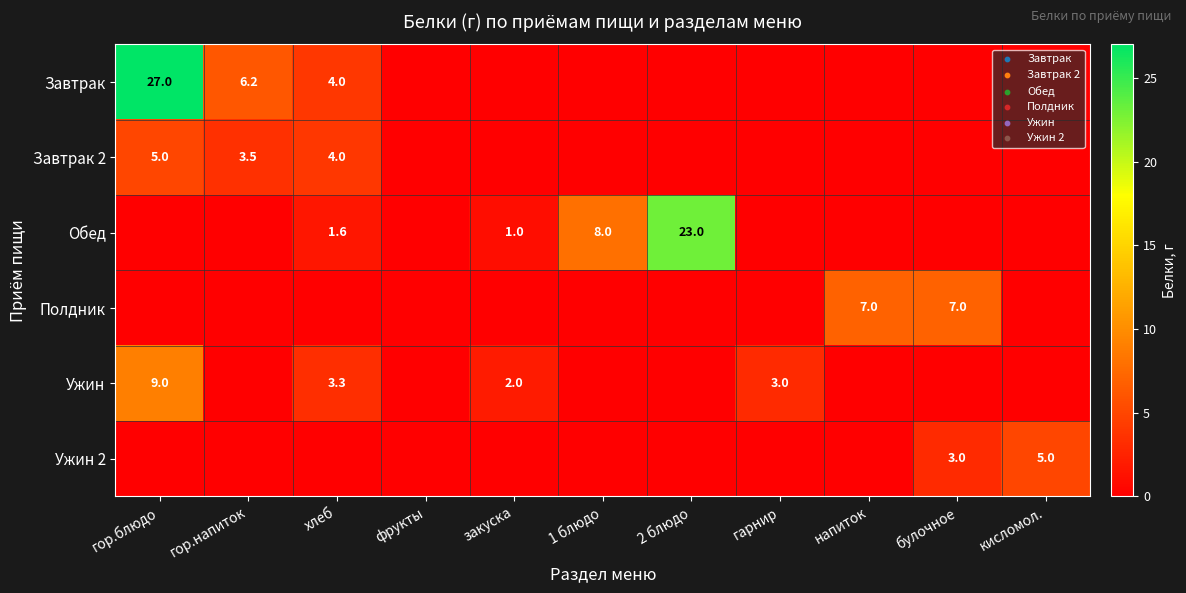

The value of Ужин at гарнир is 4.3. True or false?

False